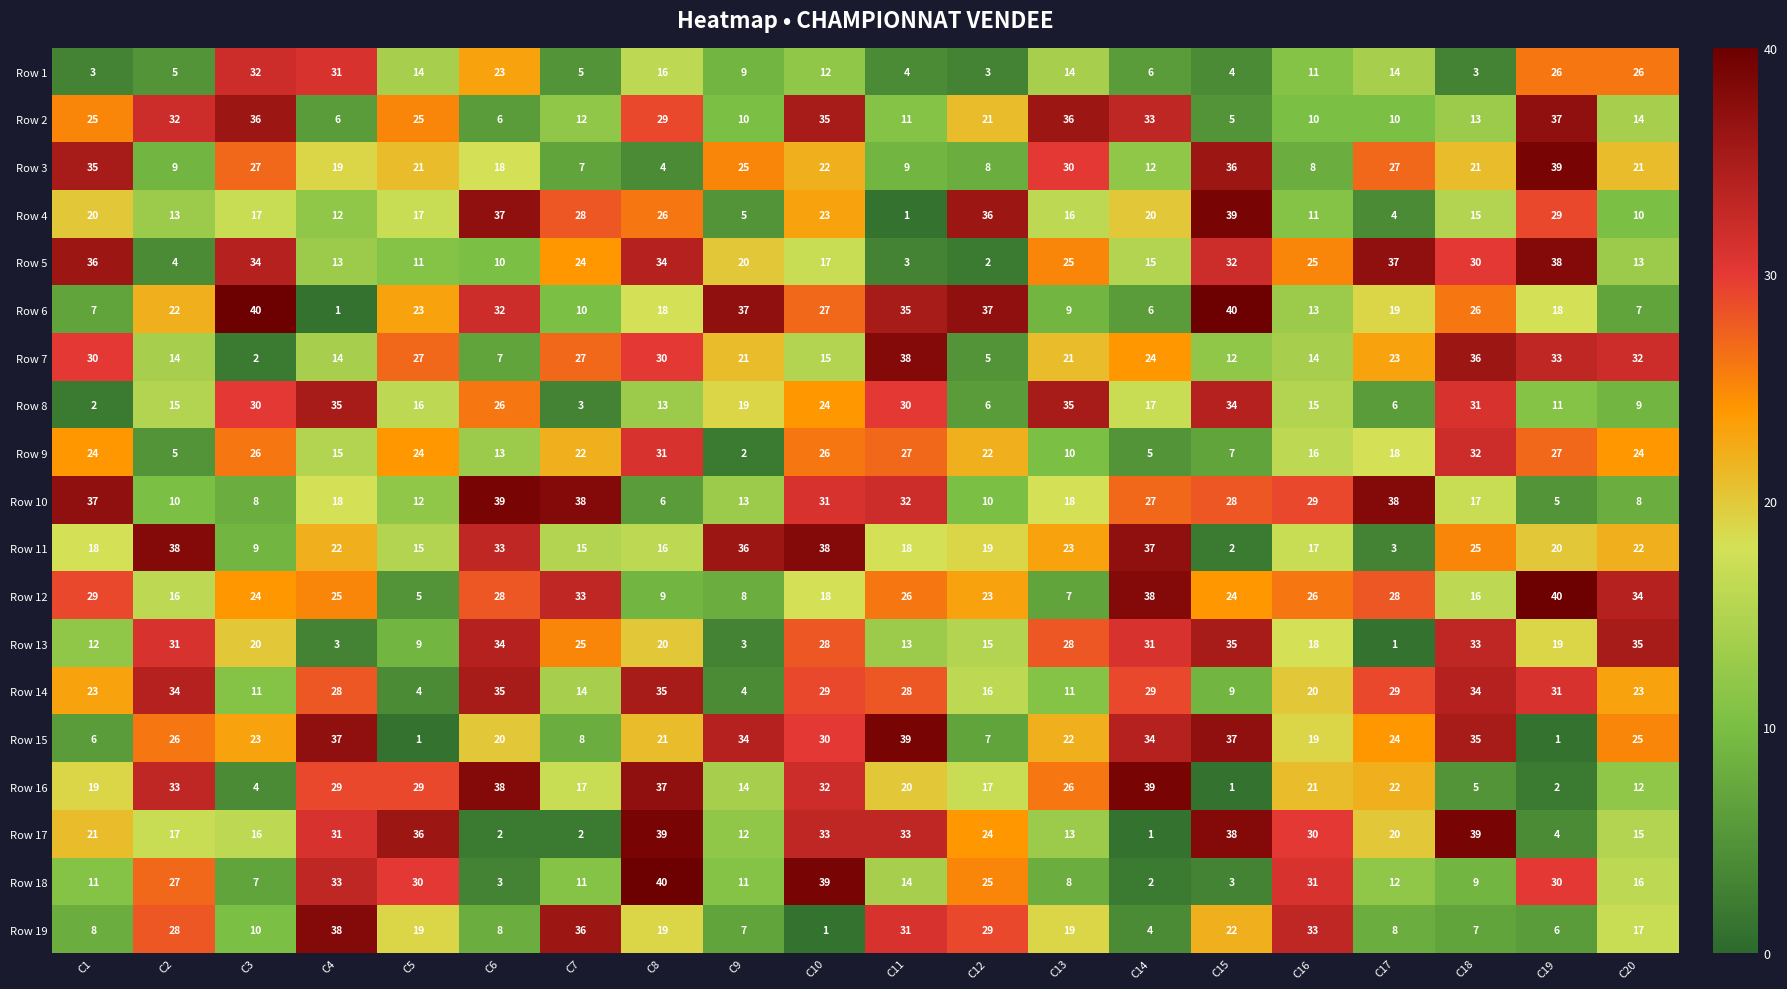

At which label does Row 18 reach its peak?

C8